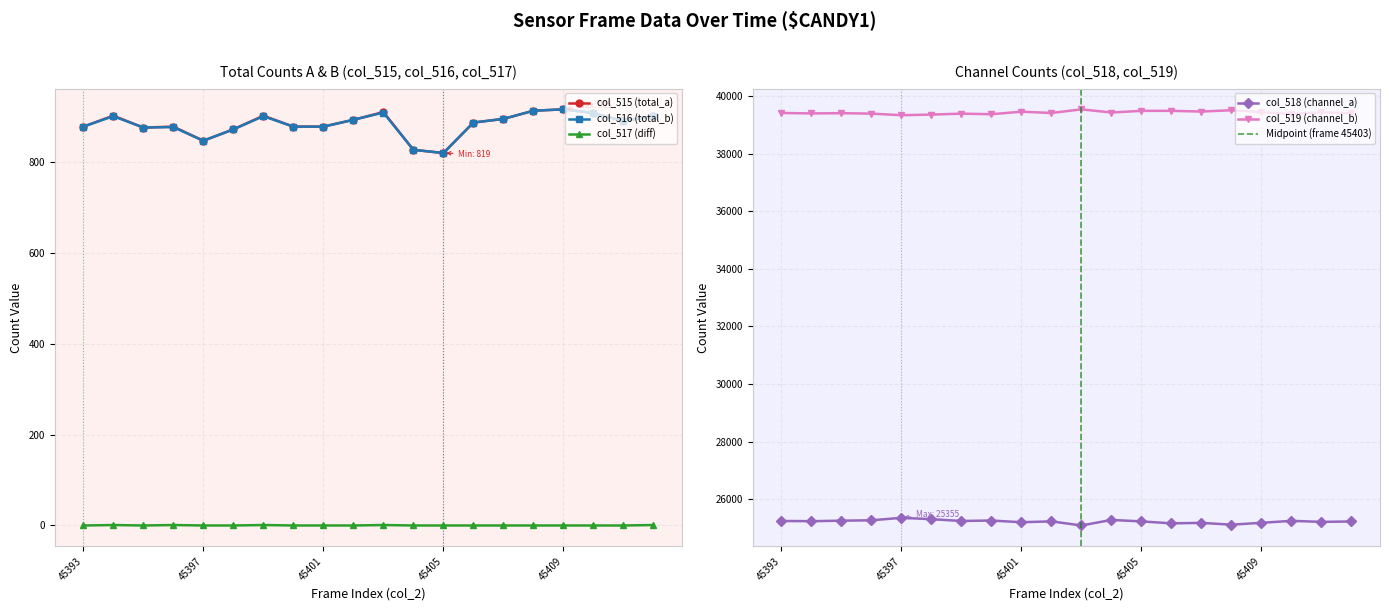

The value of col_518 at 45393 is 25246. True or false?

True